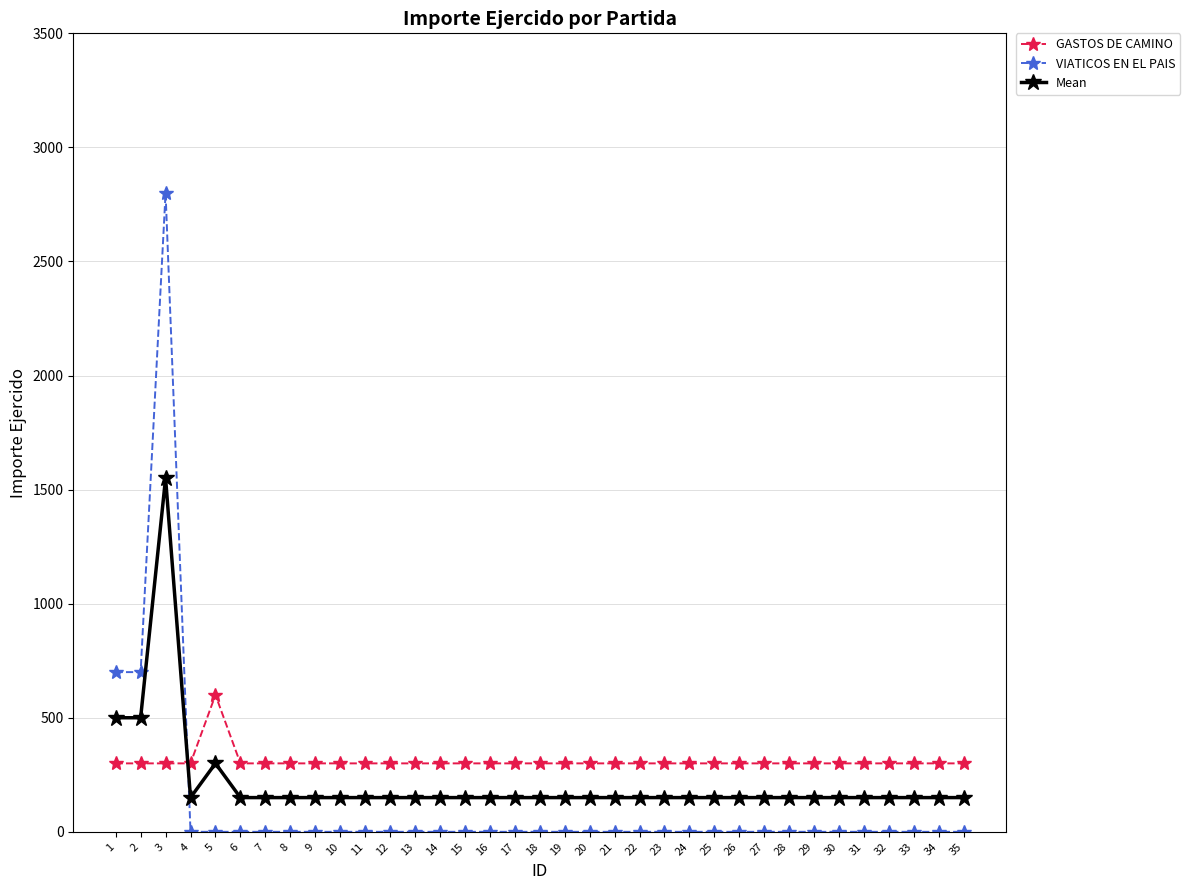

At which category does the chart reach its peak across all series?

3